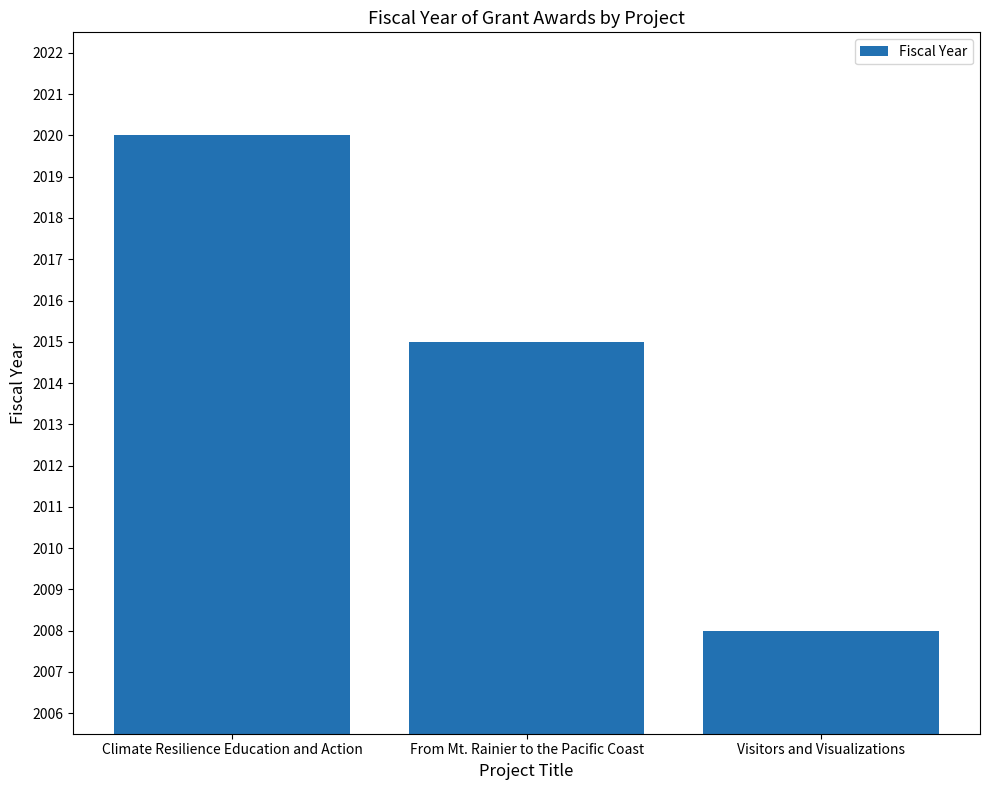

Rank the categories by value from lowest to highest.

Visitors and Visualizations, From Mt. Rainier to the Pacific Coast, Climate Resilience Education and Action